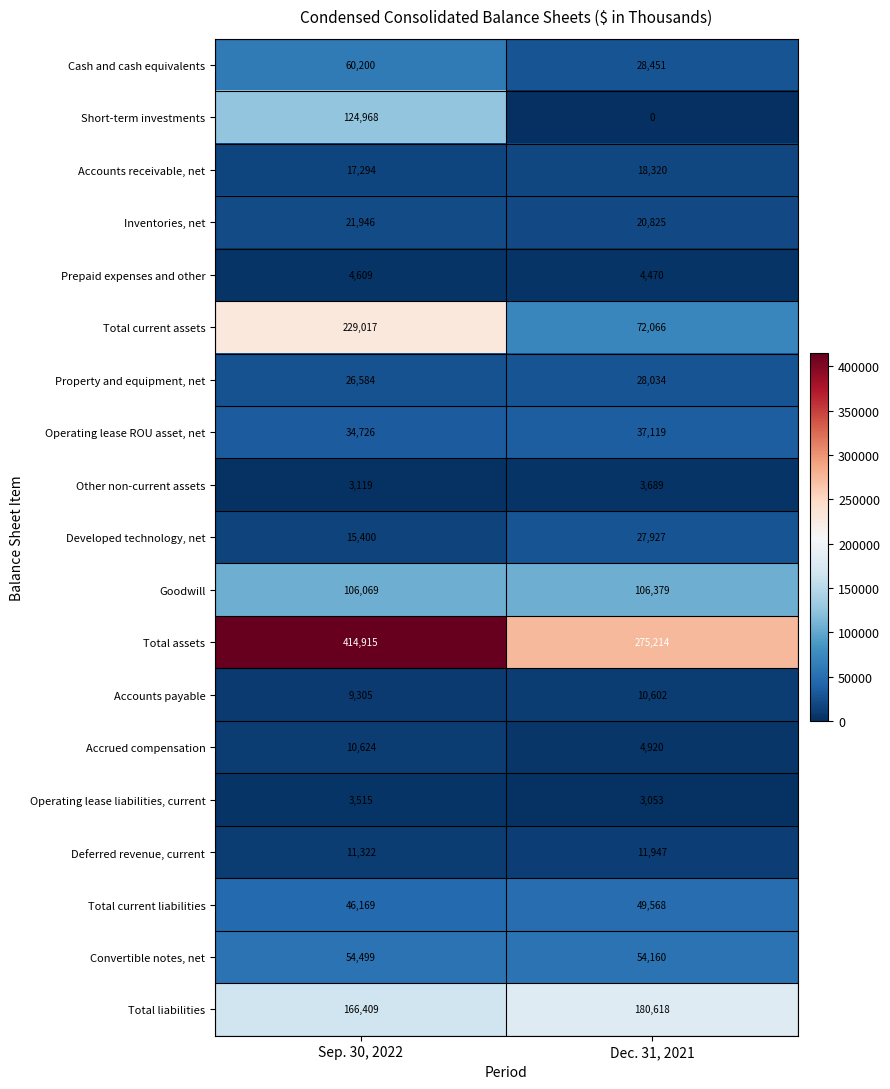

How many distinct data groups are displayed?

19